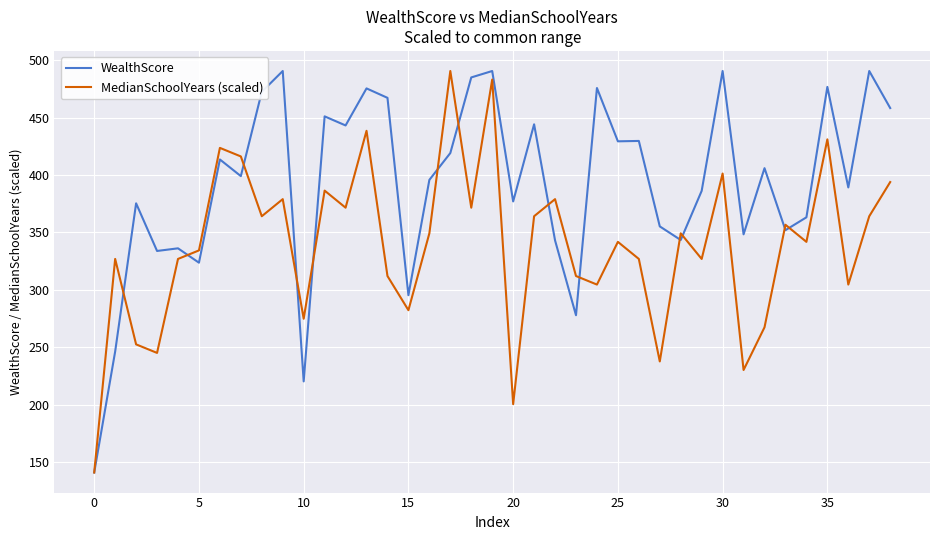

What are all the series names shown in the legend?

WealthScore, MedianSchoolYears (scaled)